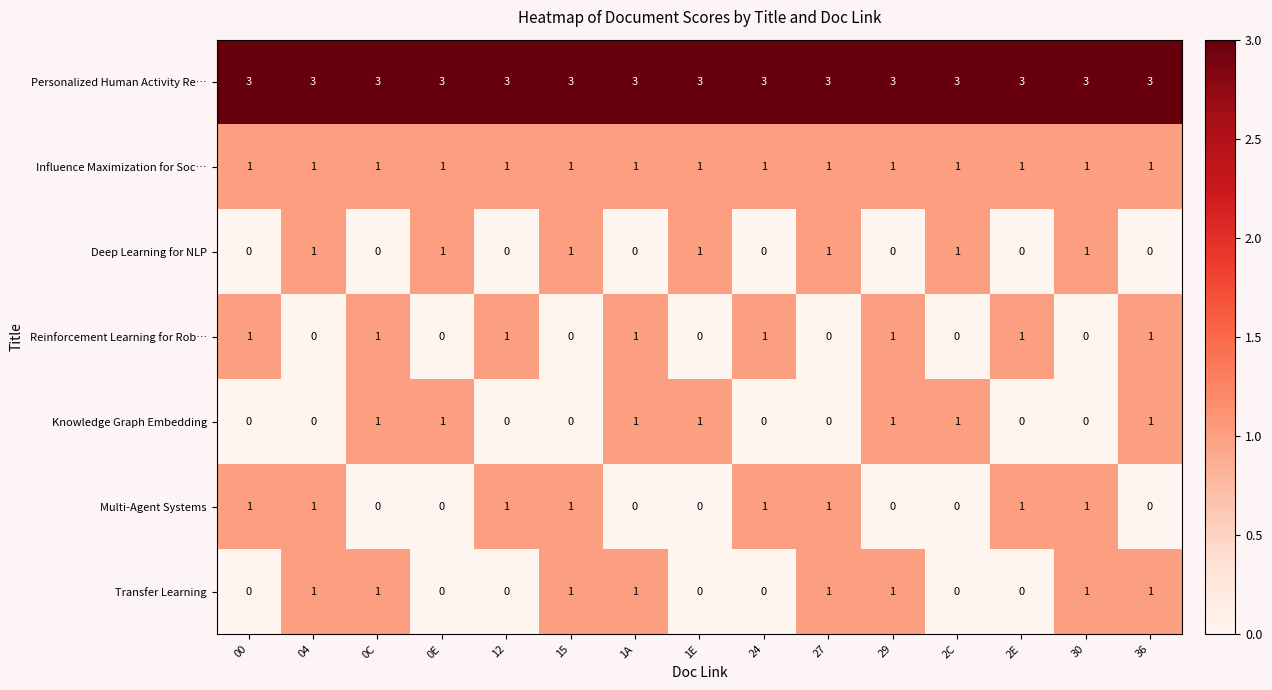

What is the difference between the highest and lowest values at 2E?

3